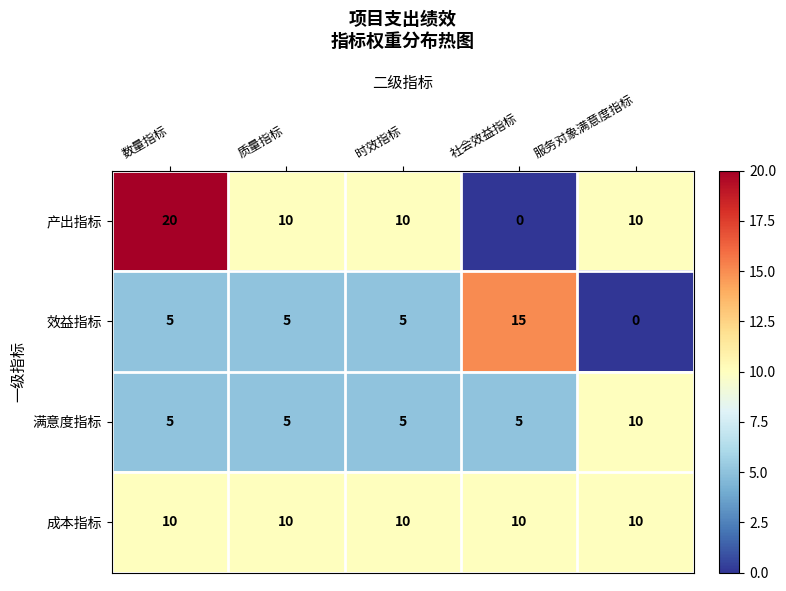

Is it true that 成本指标 equals 10 at 数量指标?

True